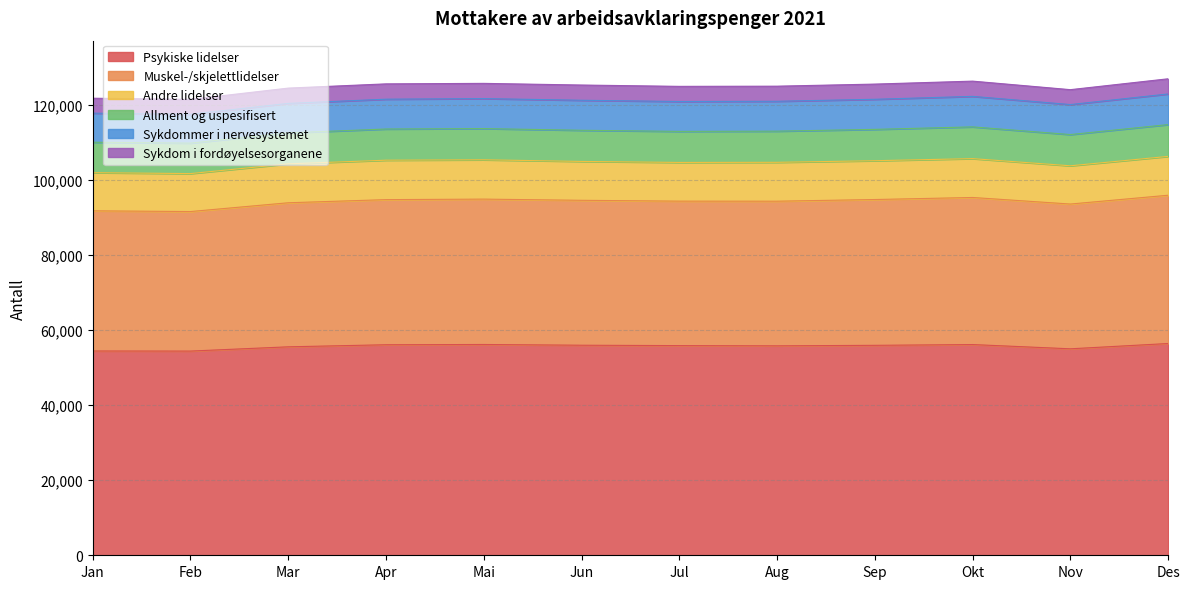

Which series has the widest spread of values?

Muskel-/skjelettlidelser